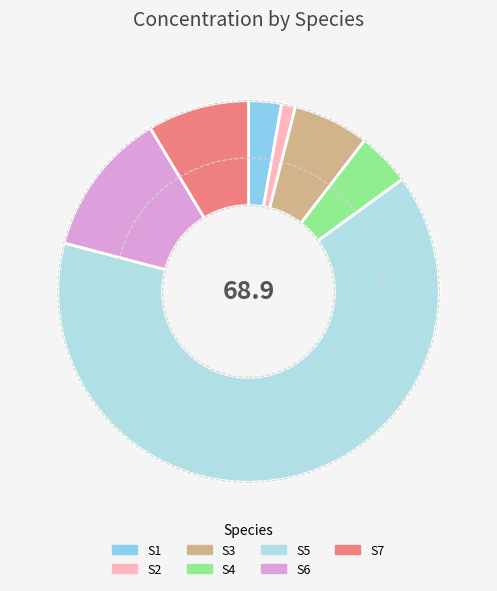

What is the ratio of the value at S1 to the value at S6?

0.2